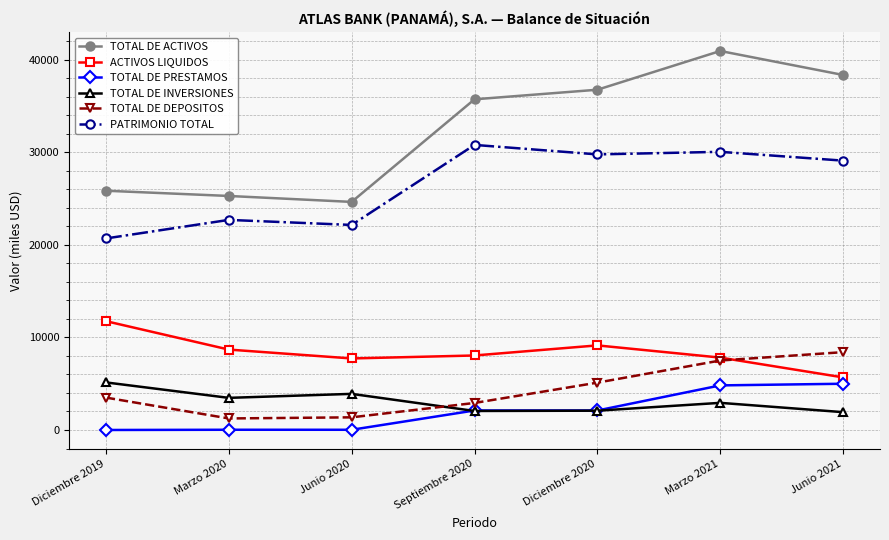

What is the average value of the TOTAL DE INVERSIONES series?

3071.0